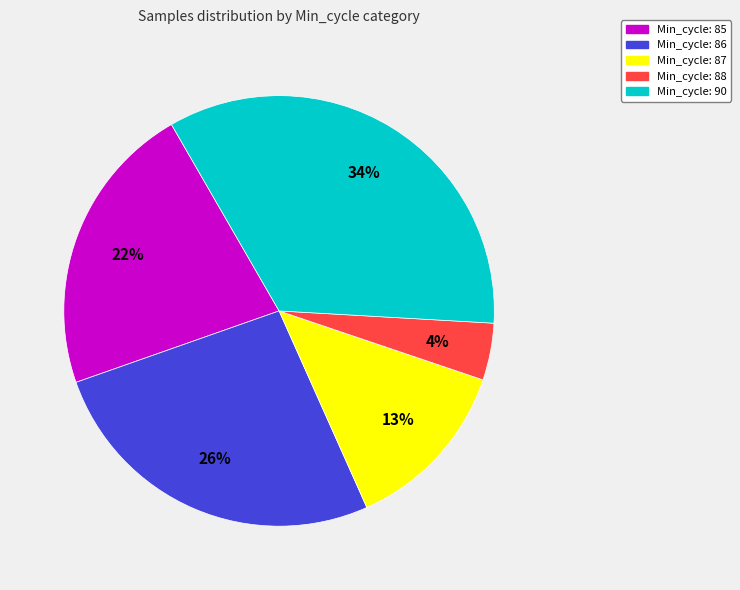

To the nearest percent, what is the difference between the largest and smallest slice percentages?

30%